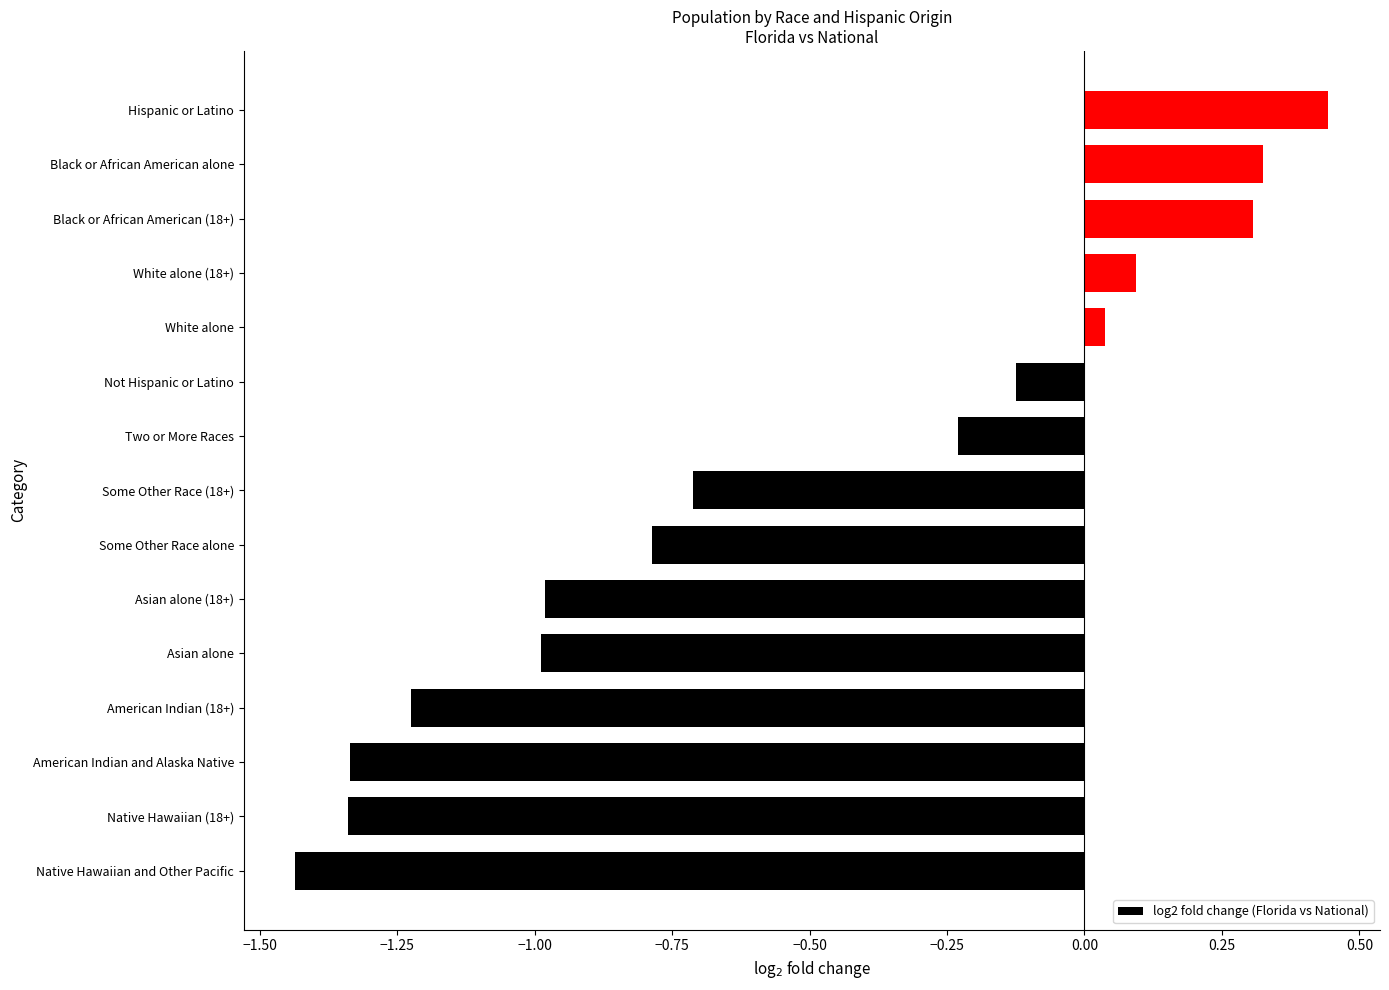

Which label corresponds to the largest value in the chart?

Hispanic or Latino